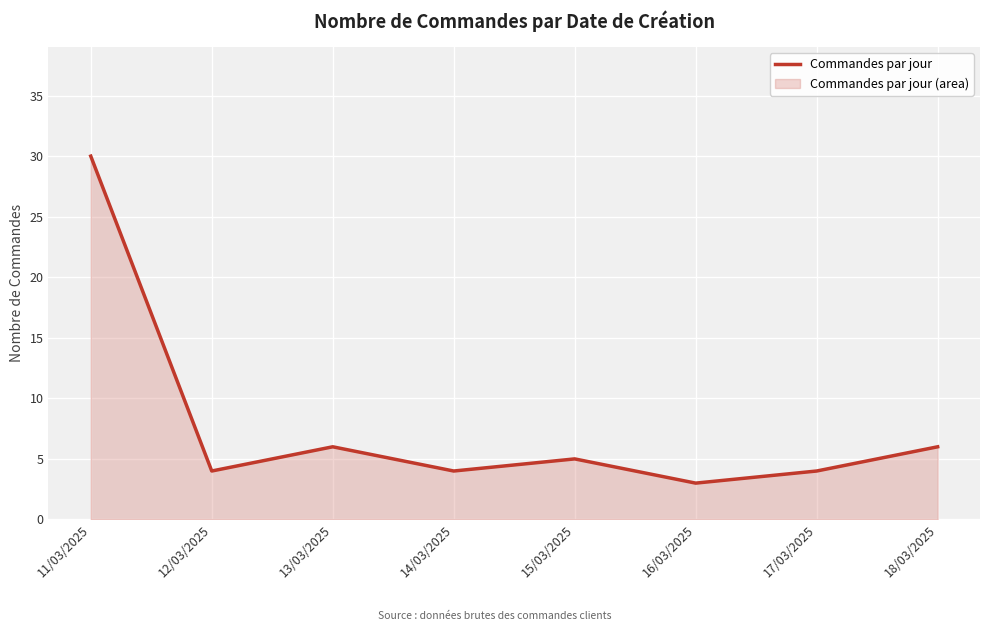

What is the label of the 4th point from the left?

14/03/2025